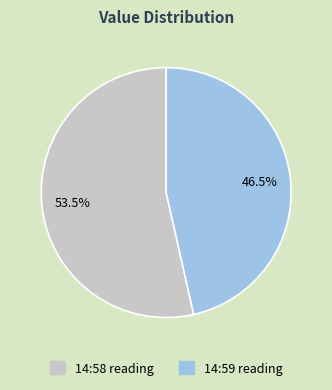

Does any single category account for the majority?

Yes